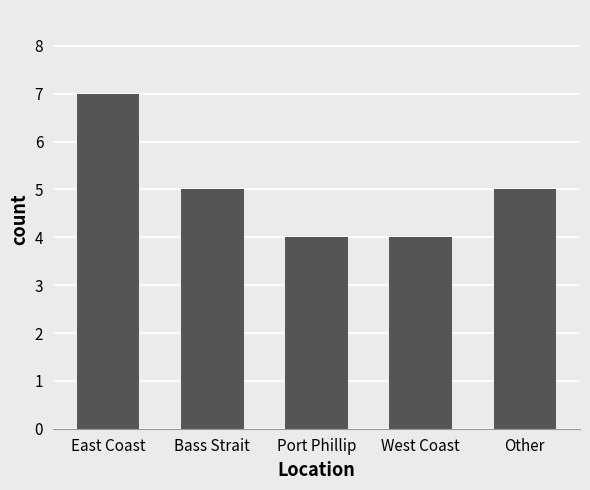

What is the maximum value shown in the chart?

7